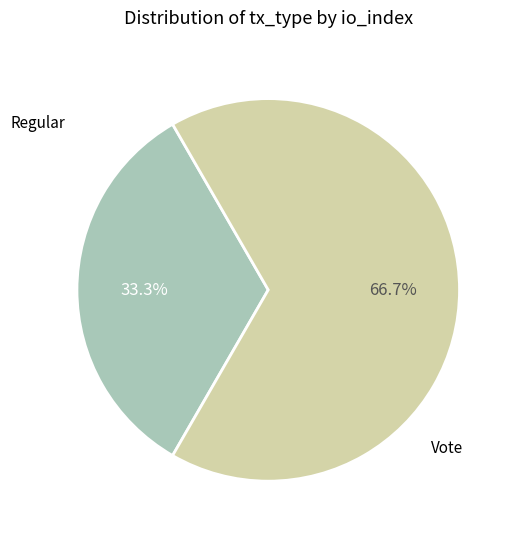

Does any single category account for the majority?

Yes